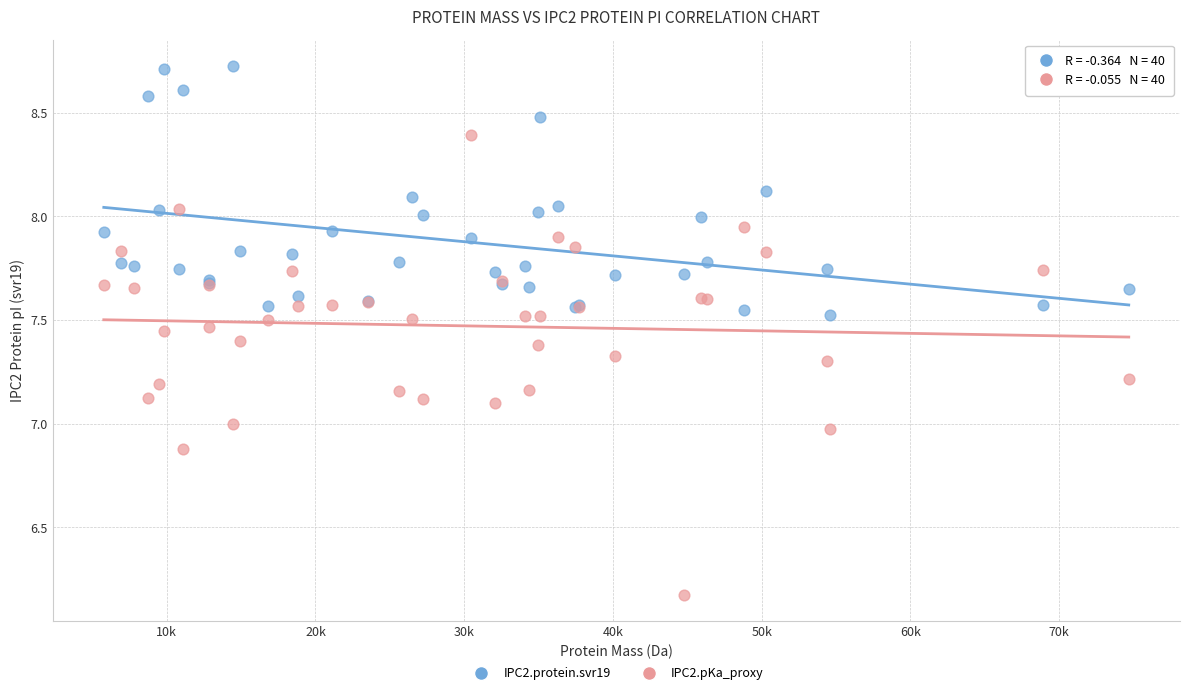

Which series has the largest Y range (max minus min)?

IPC2.pKa_proxy